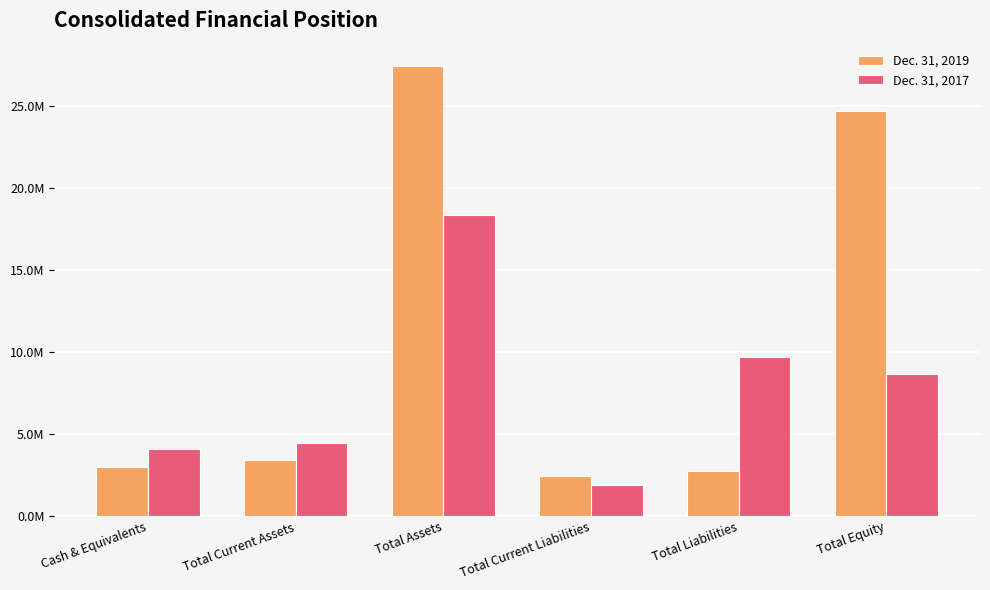

Which category has the lowest value across all series?

Total Current Liabilities